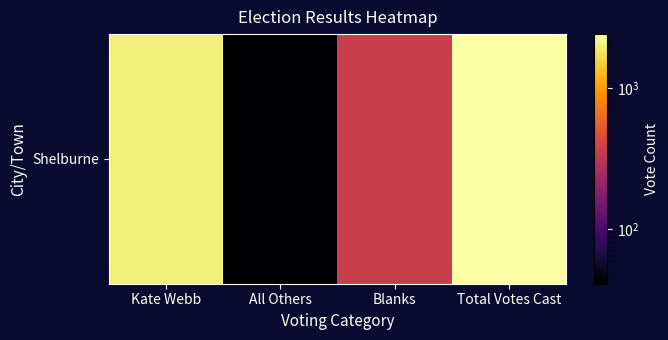

What value does the data have at Kate Webb?

2012